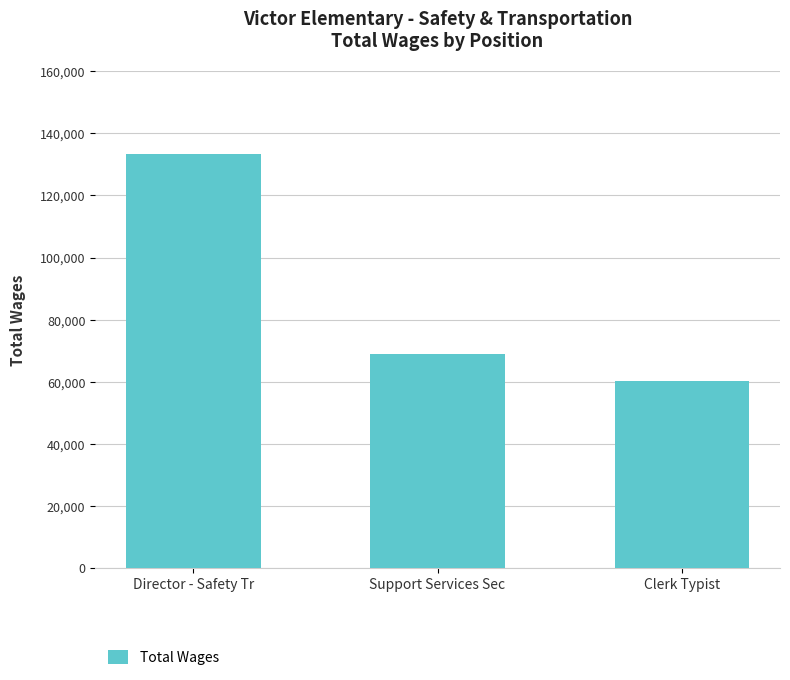

What is the label of the 2nd bar from the left?

Support Services Sec